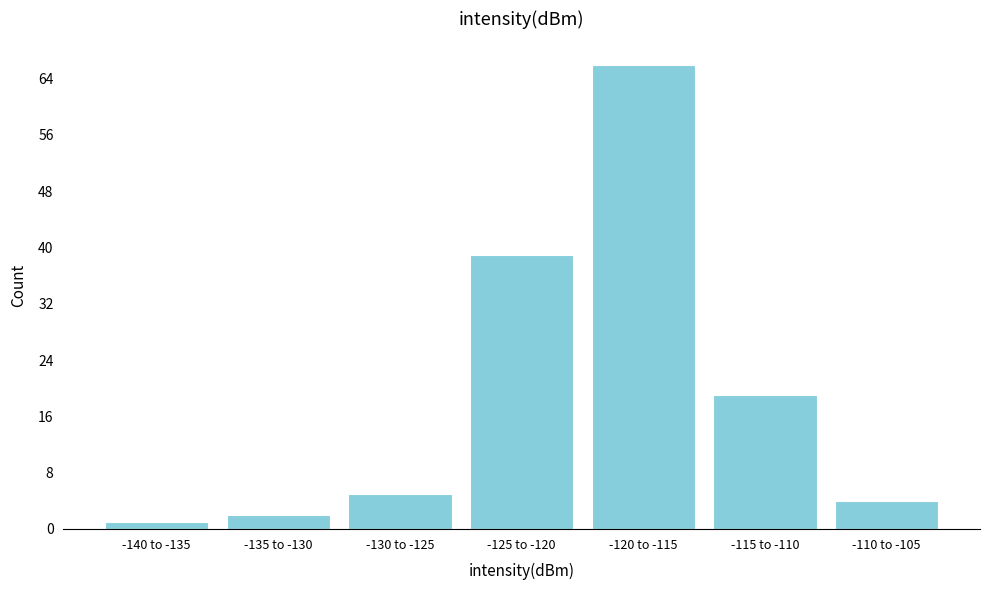

Reading right to left, what are all the values shown in this chart?

4	19	66	39	5	2	1